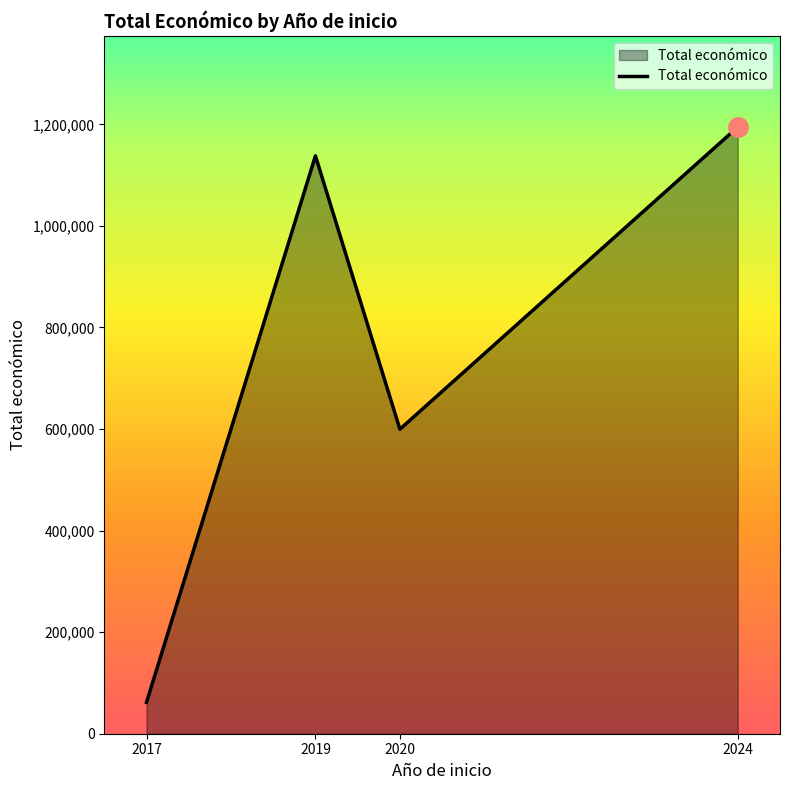

Where is the first local maximum?

2019